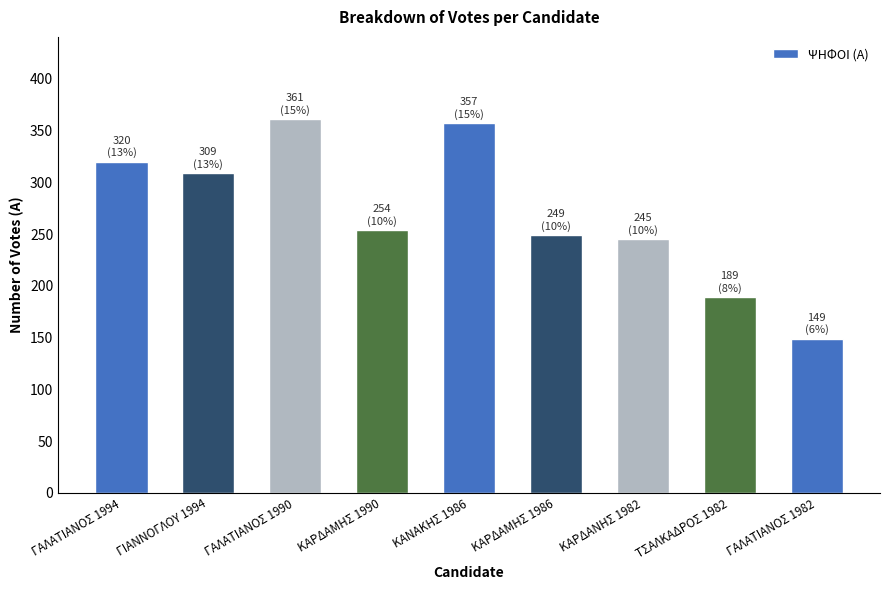

Between ΓΑΛΑΤΙΑΝΟΣ 1994 and ΚΑΡΔΑΝΗΣ 1982, which is larger?

ΓΑΛΑΤΙΑΝΟΣ 1994